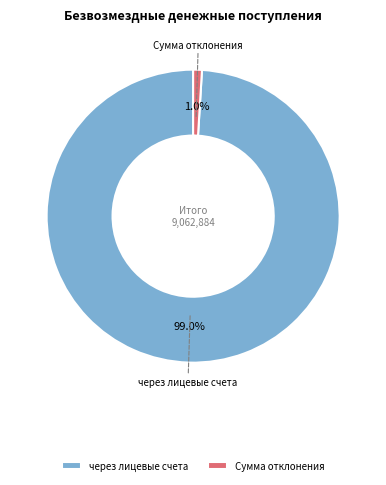

True or false: через лицевые счета accounts for 93% of the total.

False